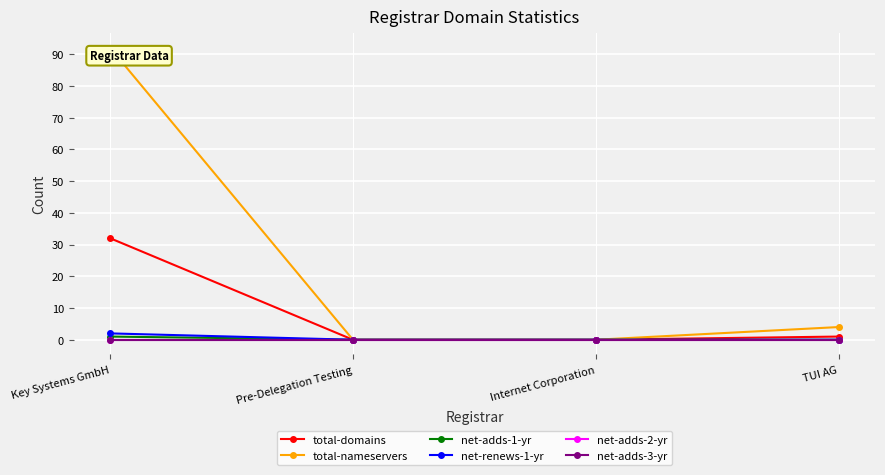

Rank the categories by net-renews-1-yr value from lowest to highest.

Pre-Delegation Testing, Internet Corporation, TUI AG, Key Systems GmbH